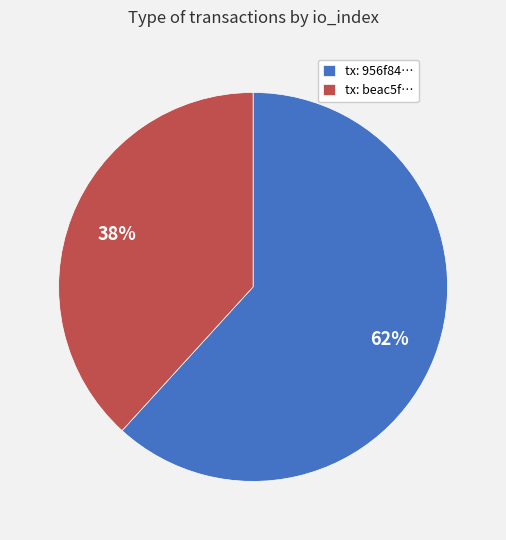

Which category accounts for the majority?

tx: 956f84…